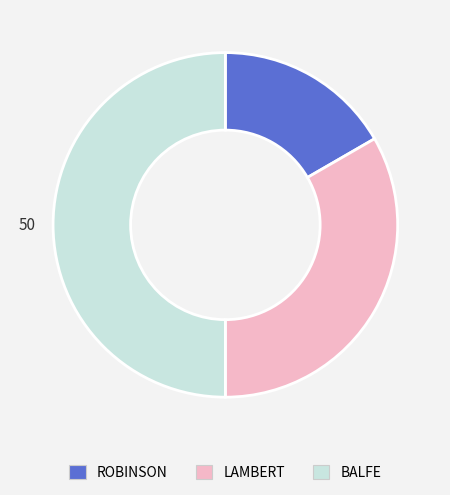

Combined, do ROBINSON and BALFE account for over 50%?

Yes